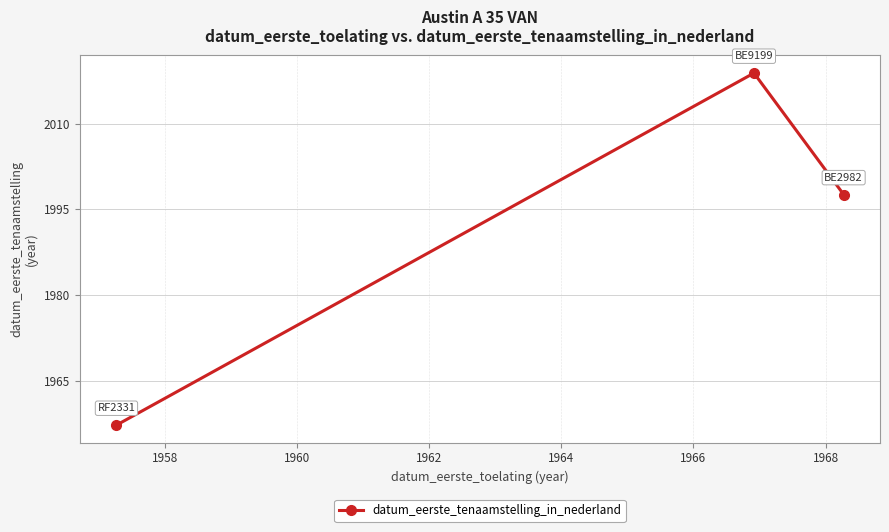

What is the value of the 2nd point from the left?

2018.9